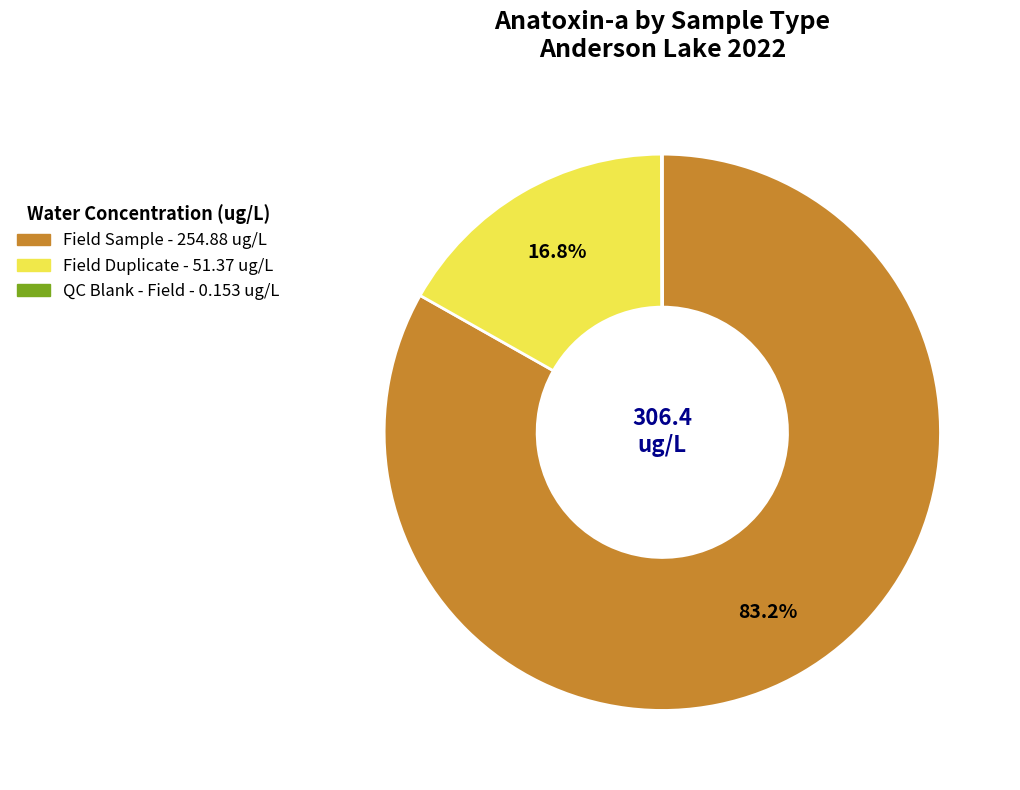

Is the sum of Field Sample and Field Duplicate greater than half?

Yes